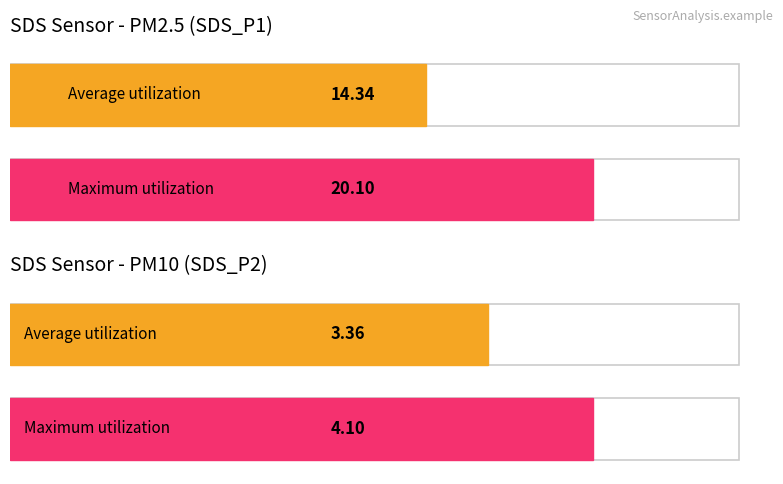

True or false: SDS_P1 has a value of 3.6 at 00:29.

False